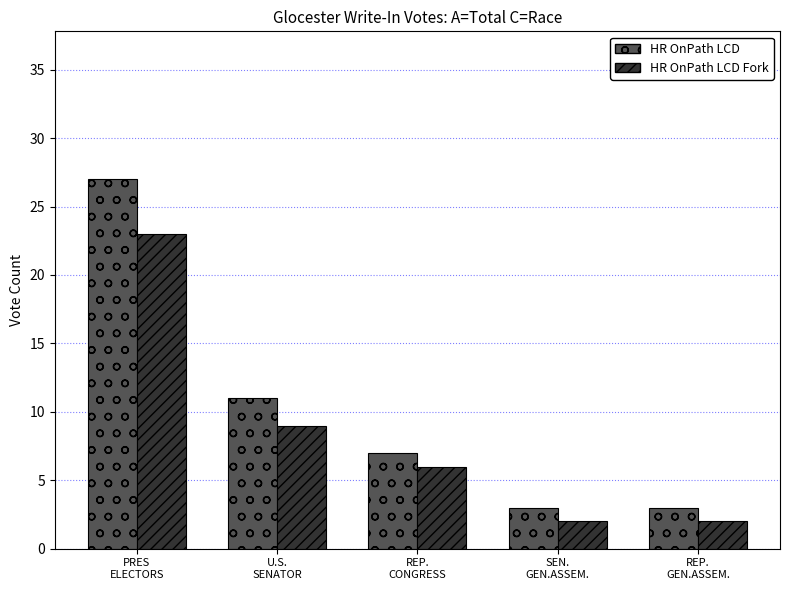

What are all the series names shown in the legend?

HR OnPath LCD, HR OnPath LCD Fork